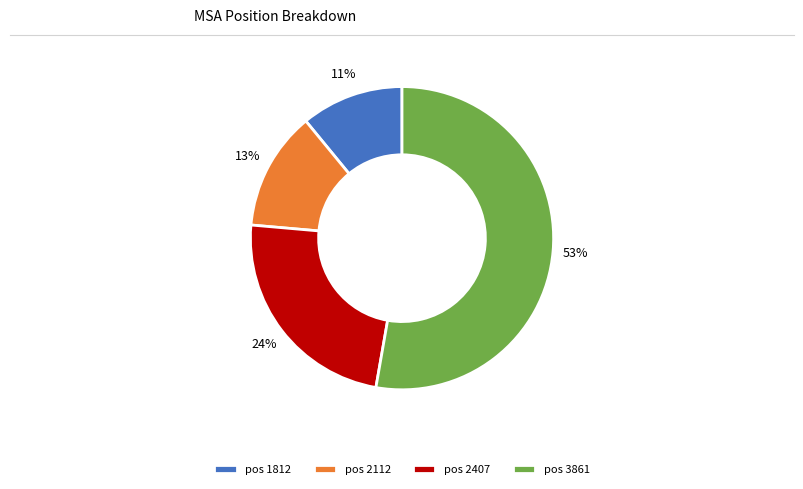

What is the majority slice?

pos 3861